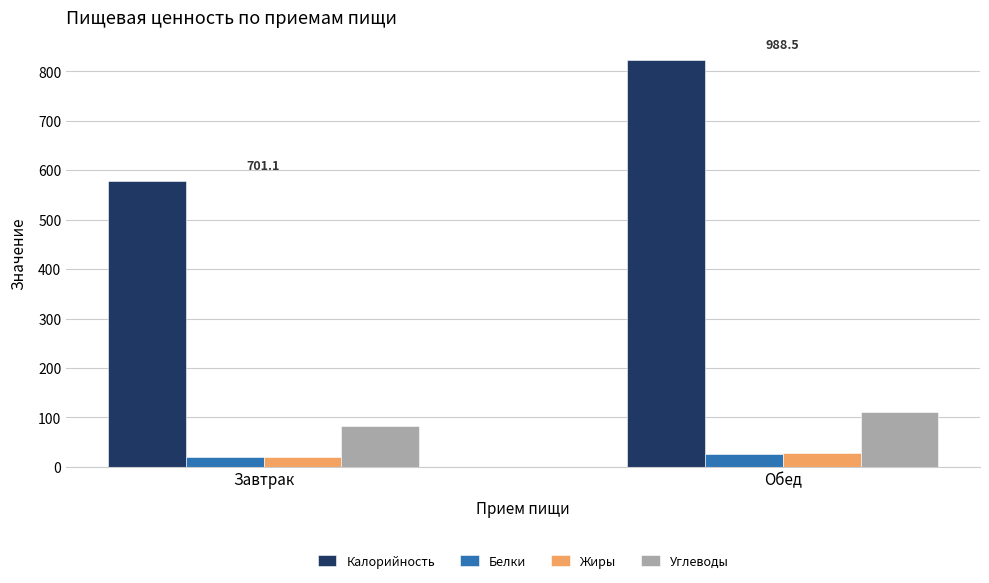

How many groups of bars are there?

2